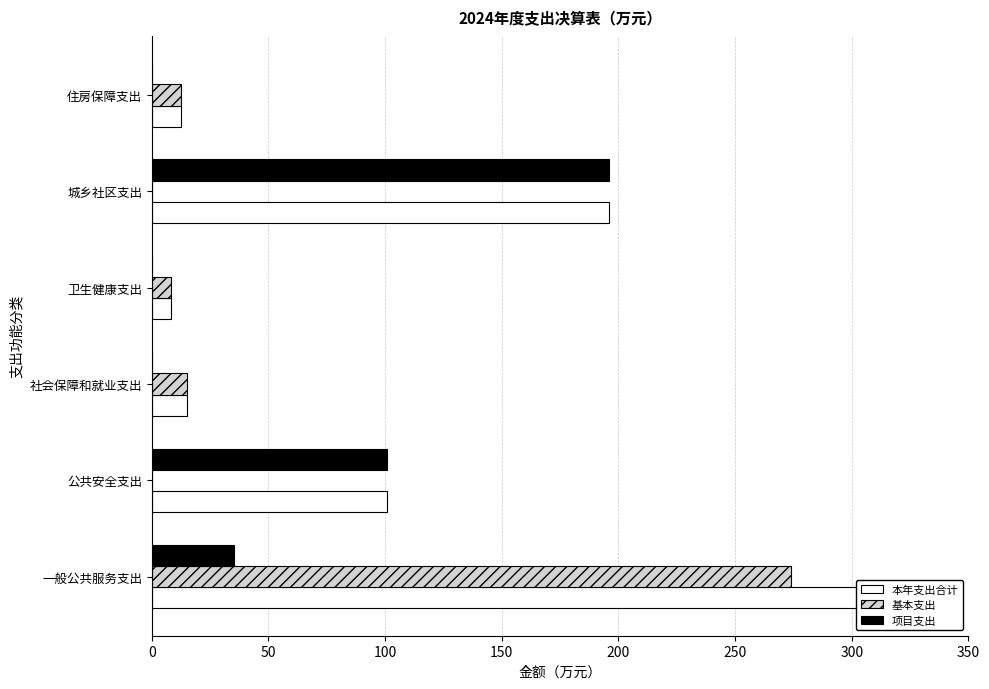

Is the value of 本年支出合计 at 一般公共服务支出 greater than the value of 基本支出 at 社会保障和就业支出?

Yes